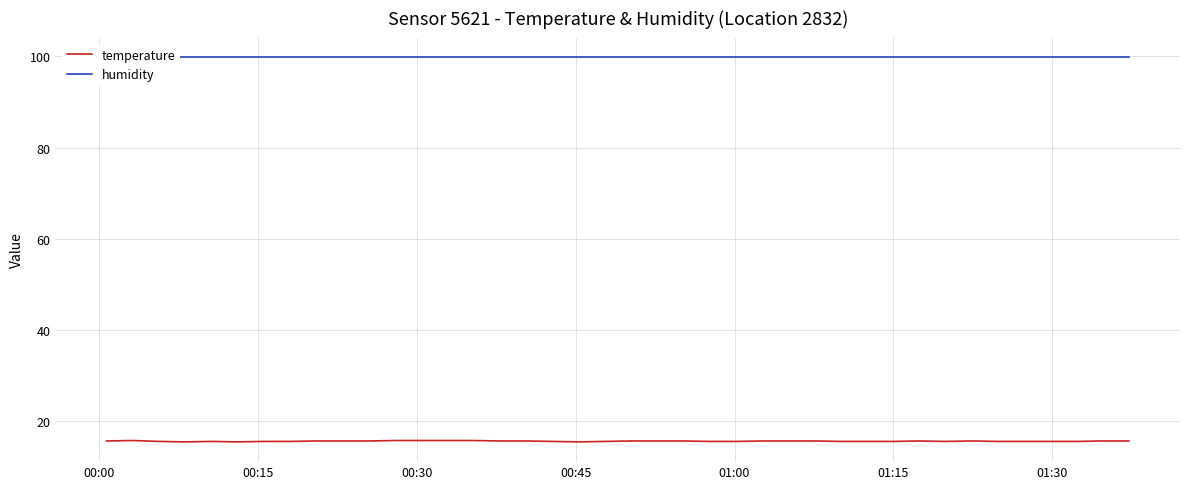

True or false: temperature and humidity cross at least once.

False